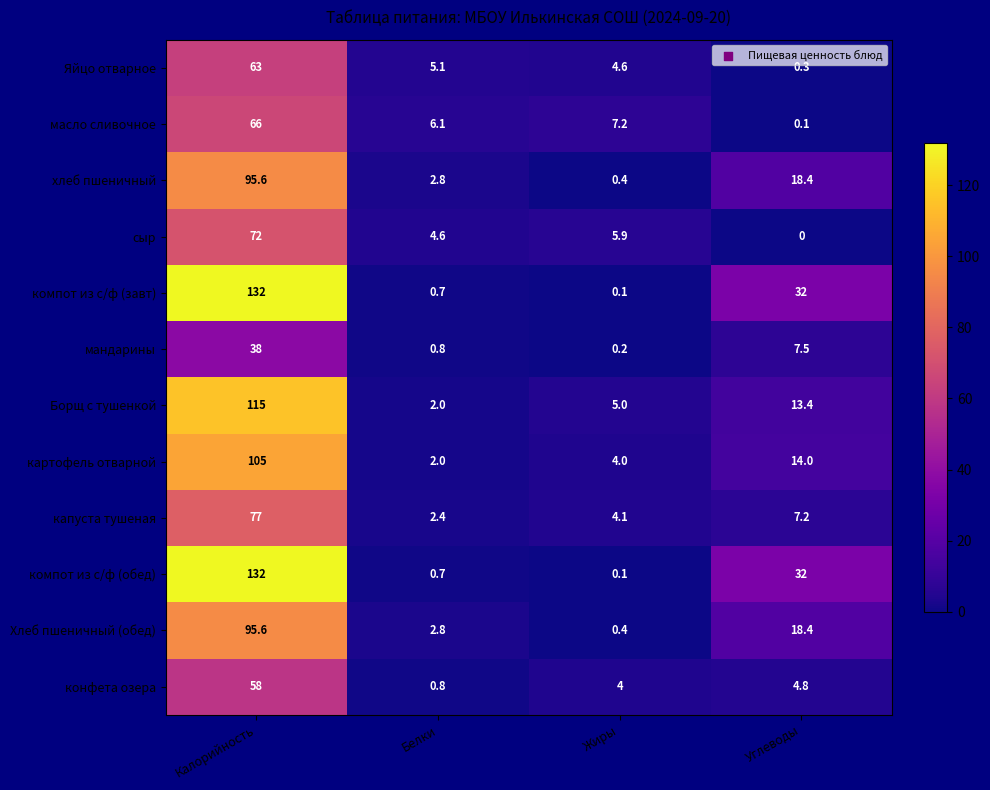

How many series are shown in this chart?

12